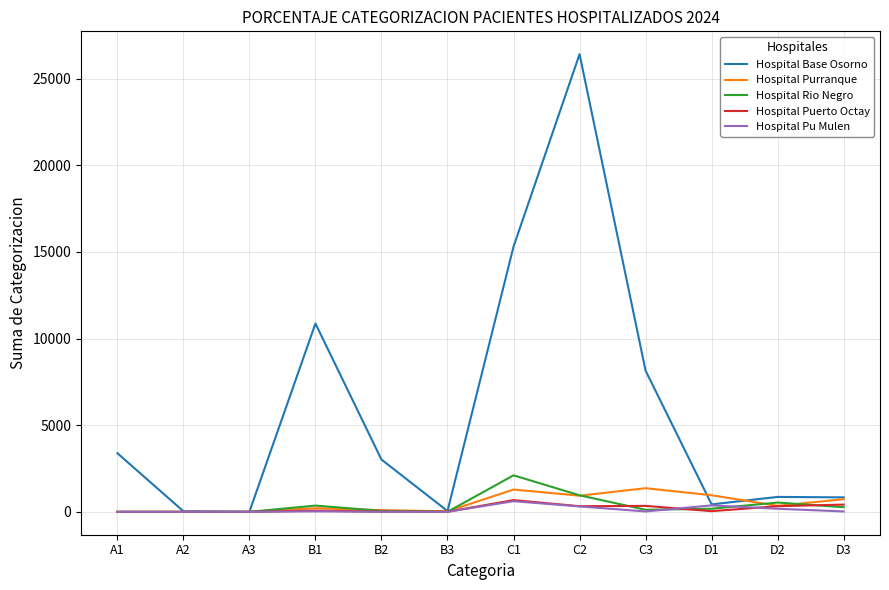

At which label does Hospital Base Osorno reach its peak?

C2